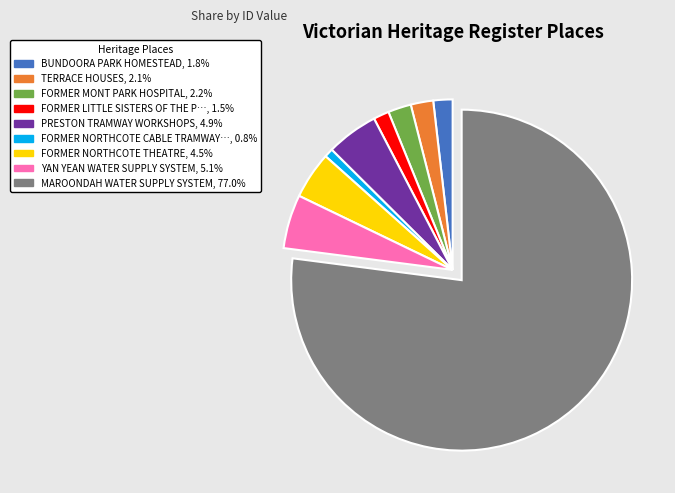

Is there any slice that represents more than half of the pie?

Yes